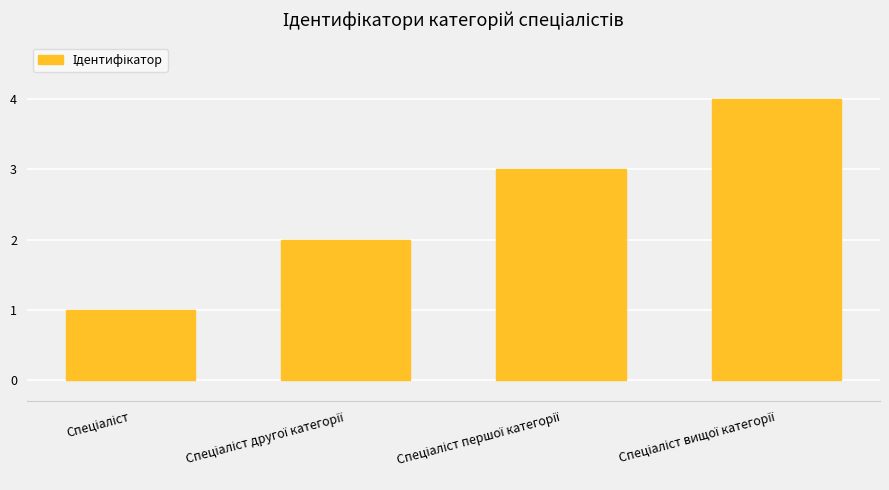

What is the sum of all values?

10